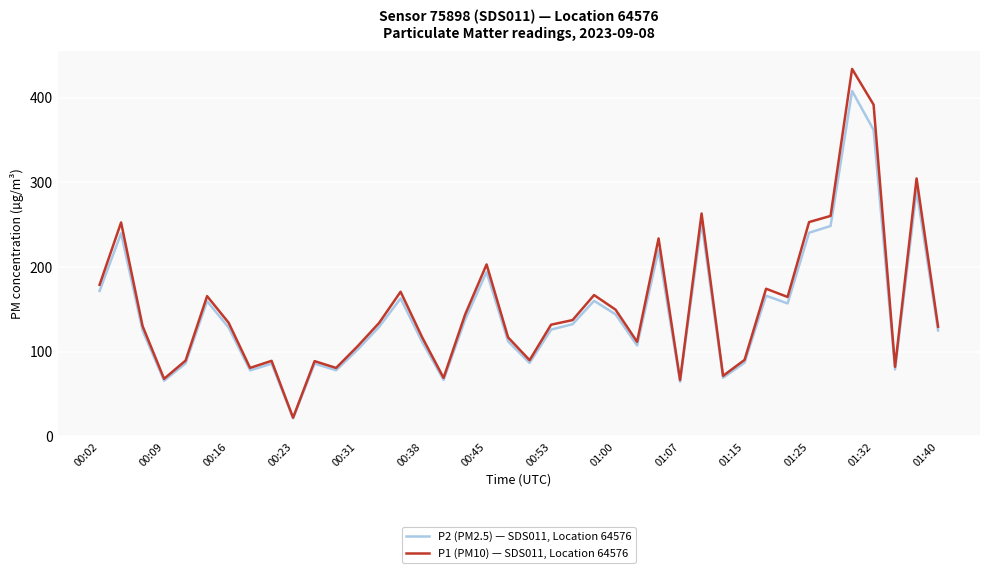

Which series has the widest spread of values?

P1 (PM10) — SDS011, Location 64576